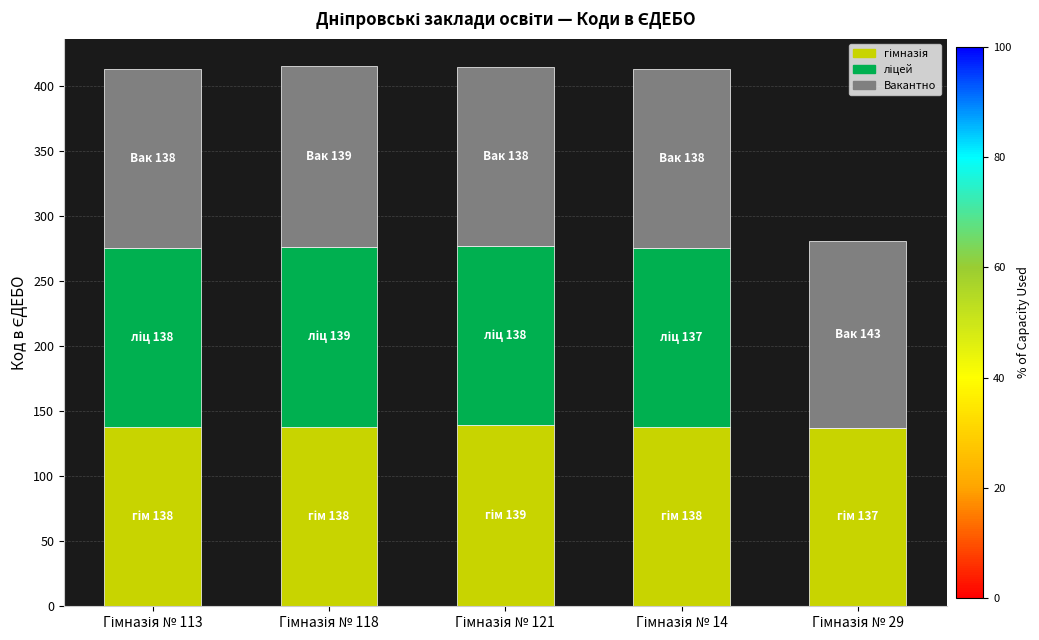

Count the number of data series in this chart.

3